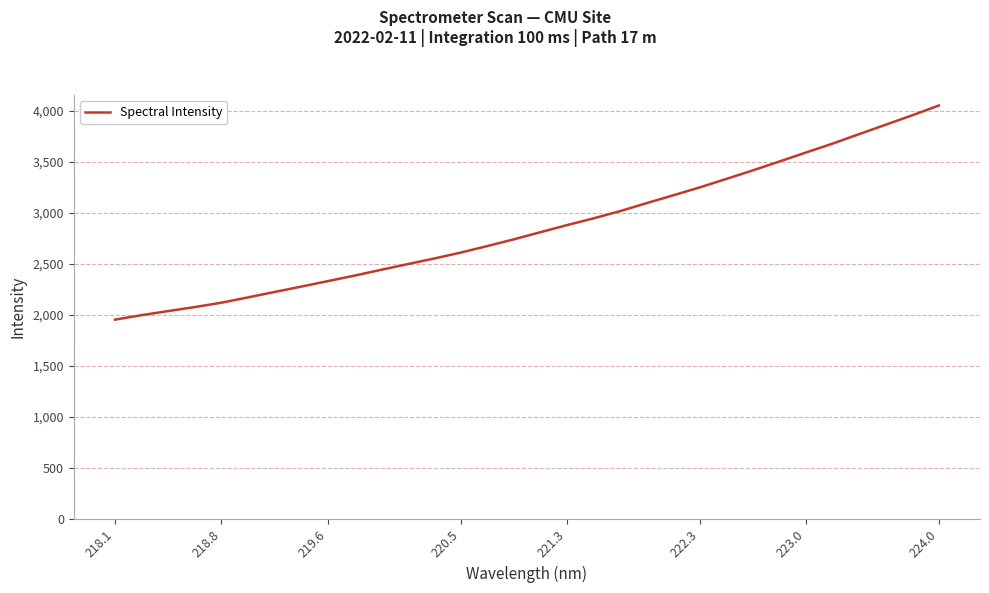

What is the average value?

2856.9